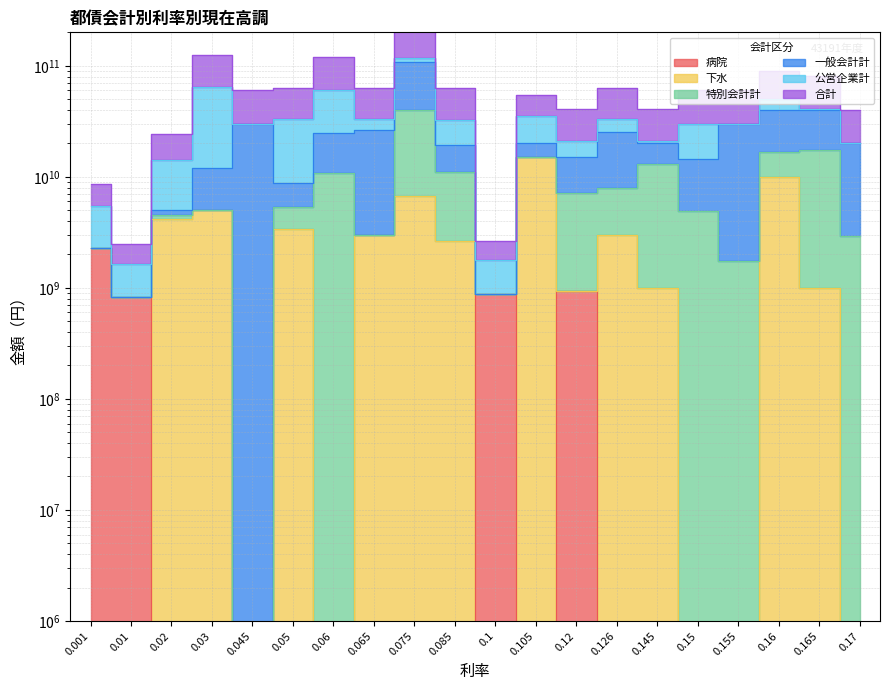

Where is the first local minimum for 下水?

0.01